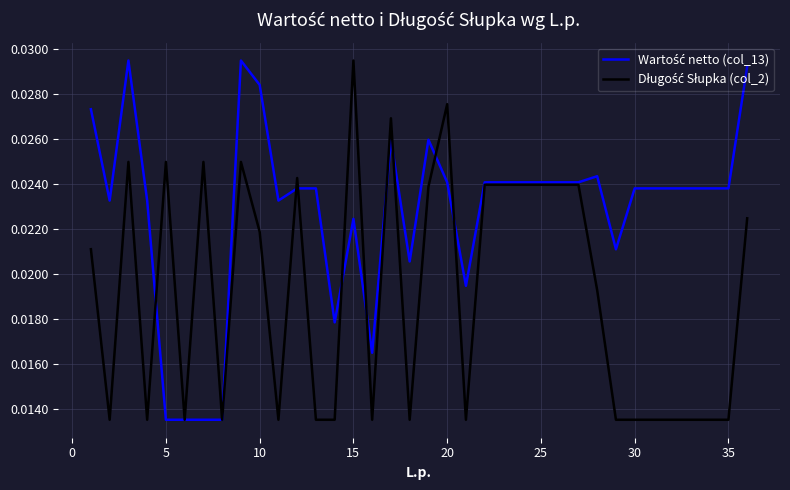

How many distinct data groups are displayed?

2